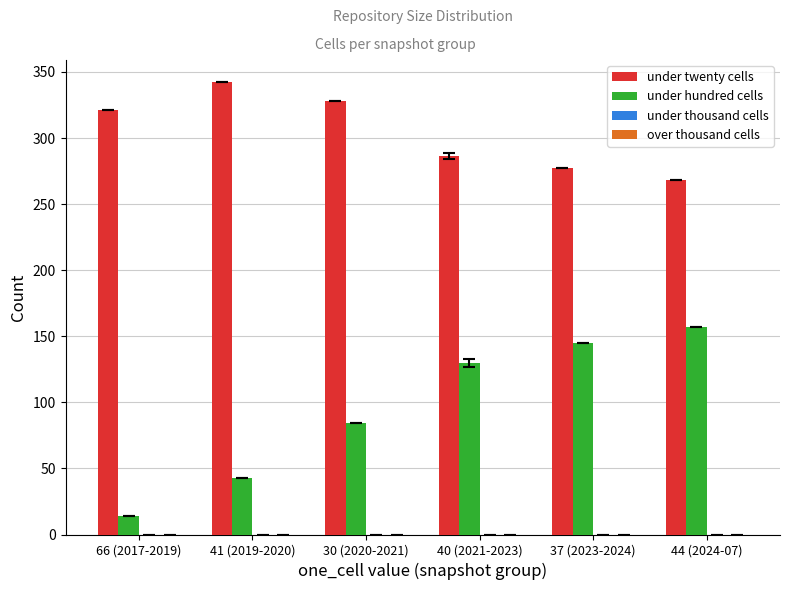

What is the spread (max minus min) of values at 37 (2023-2024)?

132.0